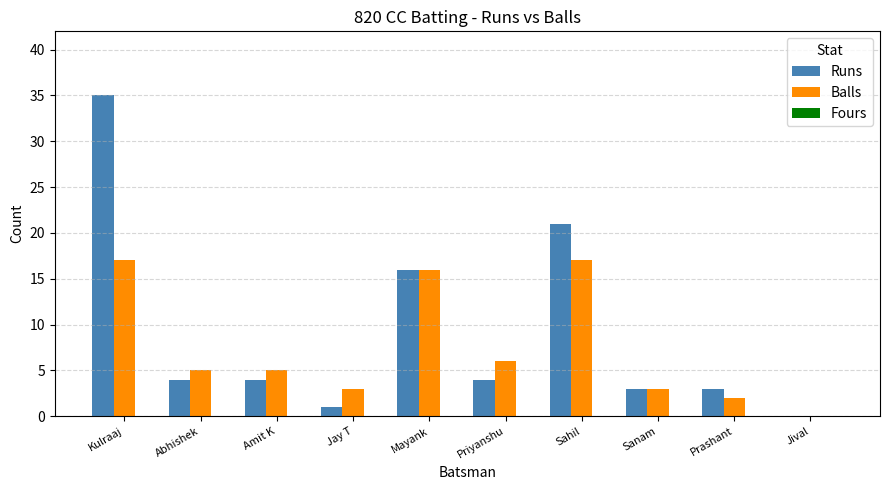

What is the sum of the Runs values at Sahil and Sanam?

24